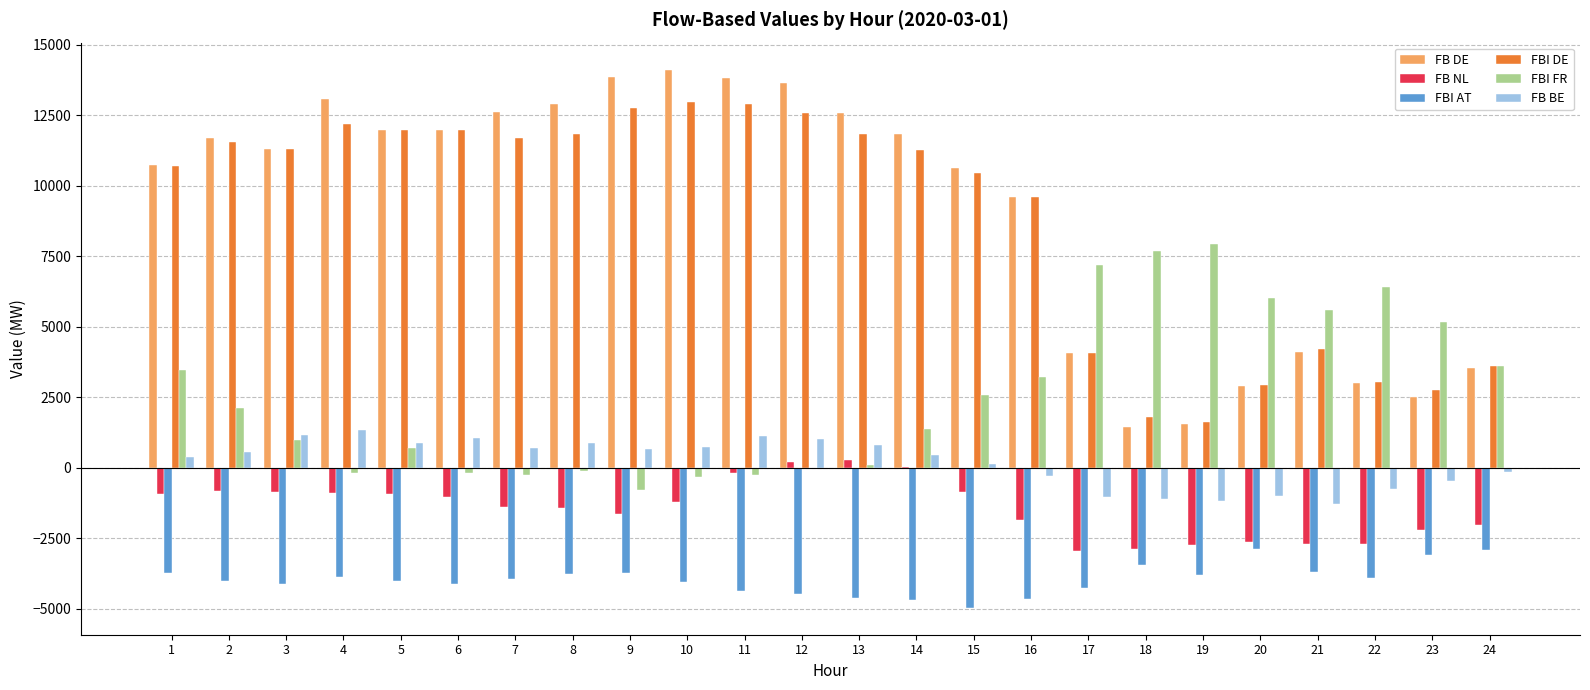

How many values in the FBI AT series exceed -3940?

11